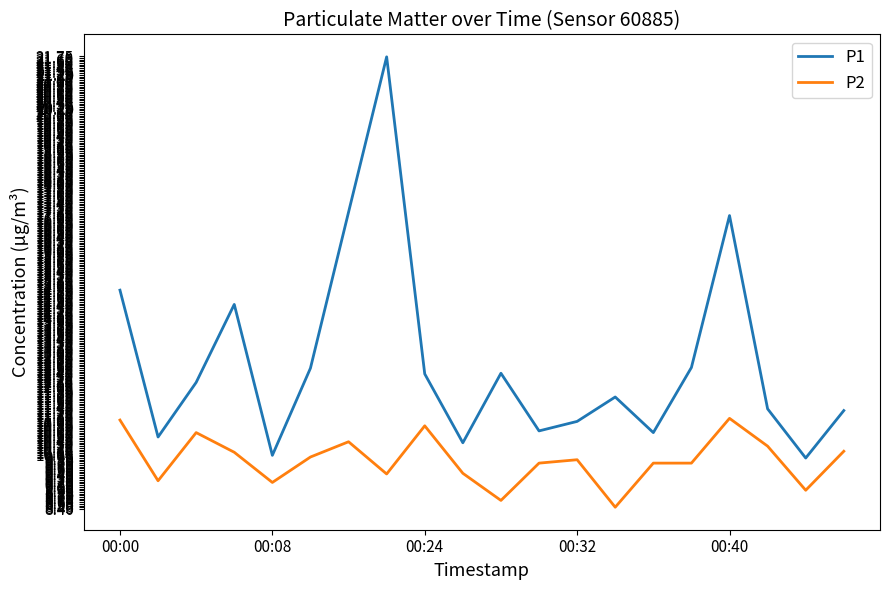

What is the difference between the maximum and minimum values in the P2 series?

2.6